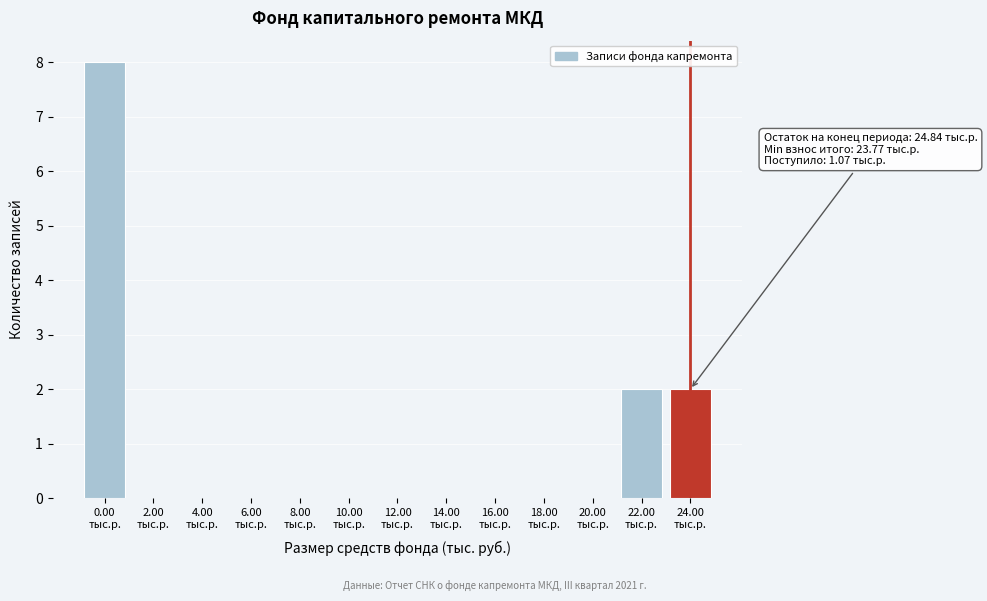

What is the greatest value displayed?

8